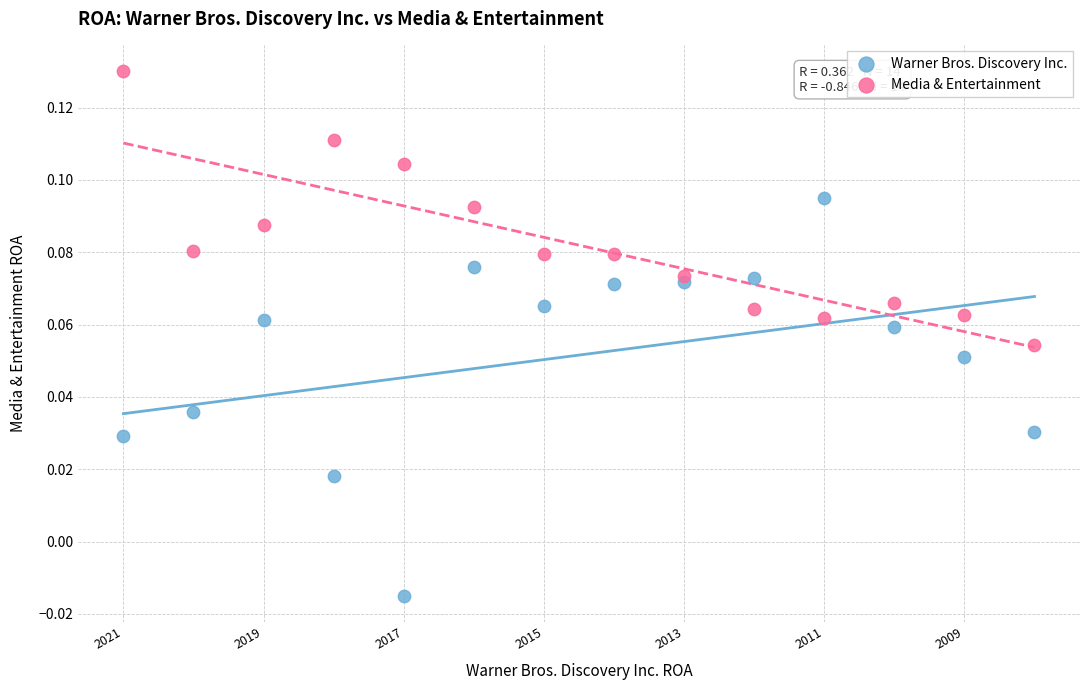

What are all the series names shown in the legend?

Warner Bros. Discovery Inc., Media & Entertainment